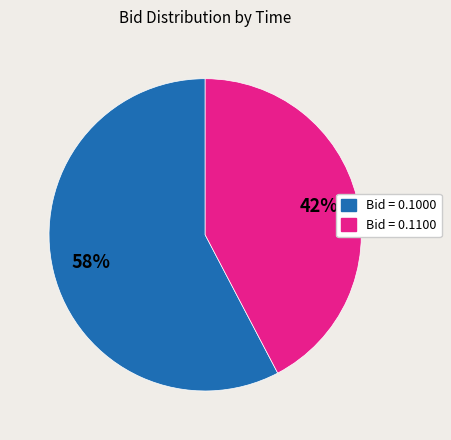

To the nearest percent, what is the average slice percentage?

50%